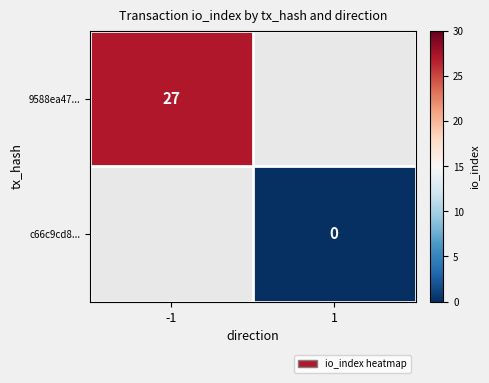

At how many categories does at least one series exceed 18?

1